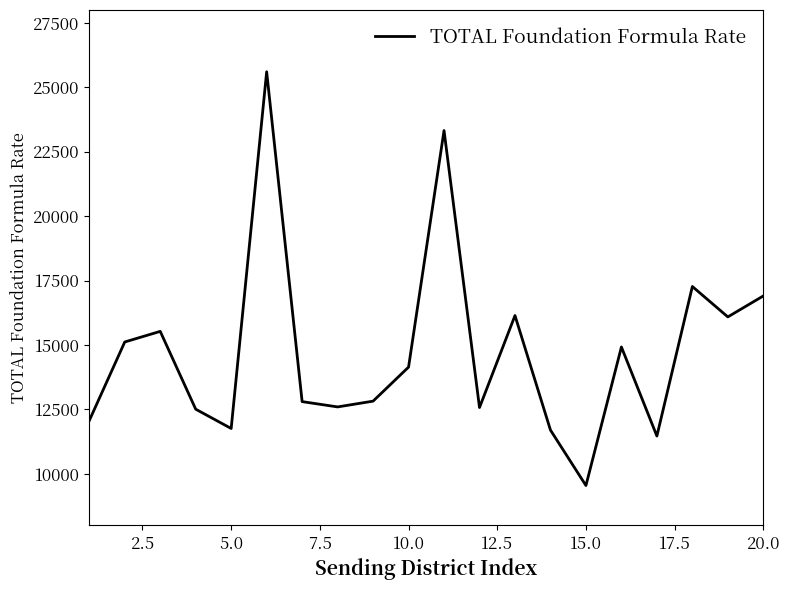

What is the difference between the maximum and second lowest values?

14137